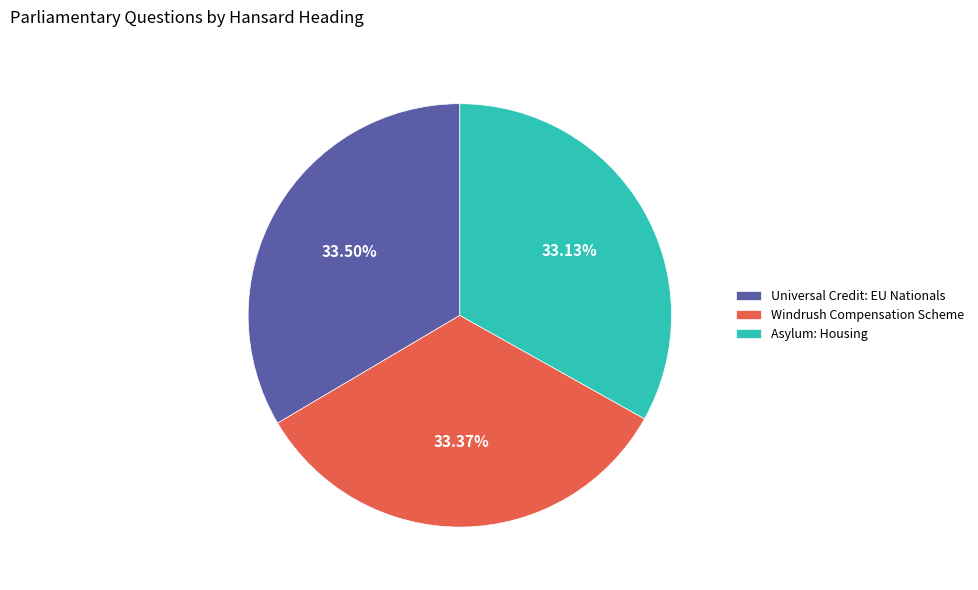

How many slices are in this pie chart?

3